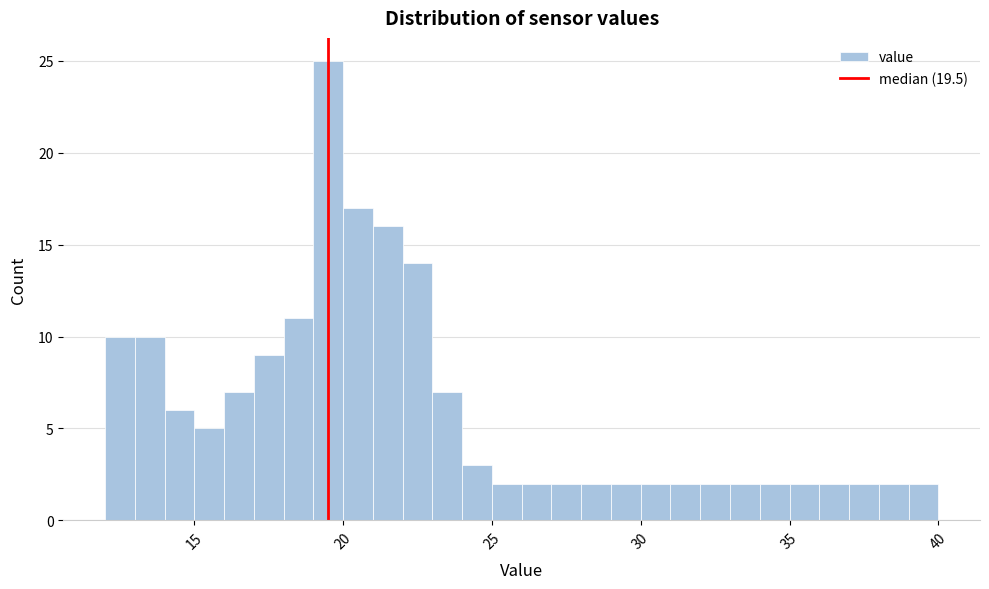

Around what value on the x-axis is the tallest bar? Give the approximate position of its centre, as read against the axis.

19.5